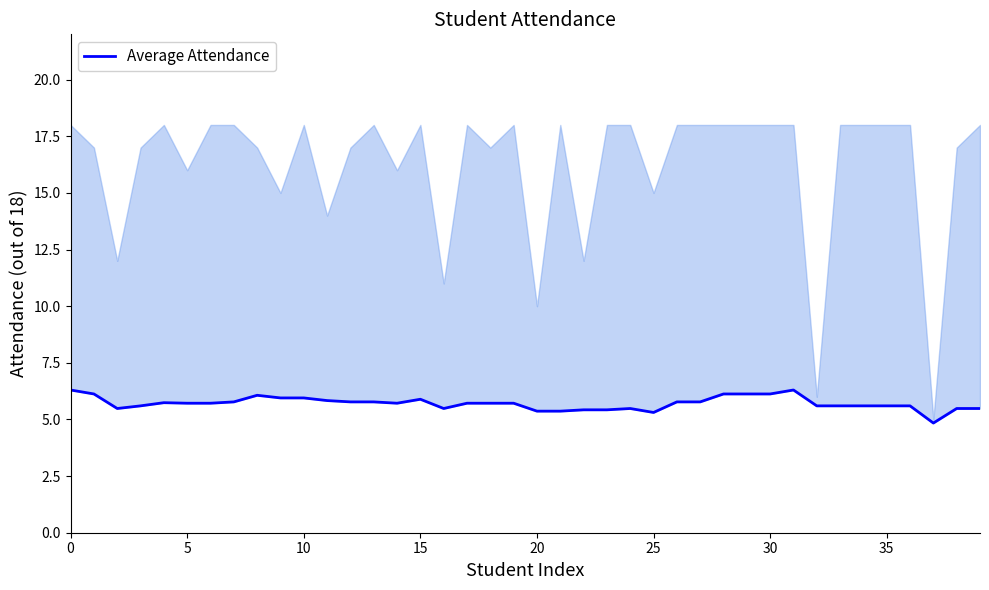

How many lines are shown in the chart?

1